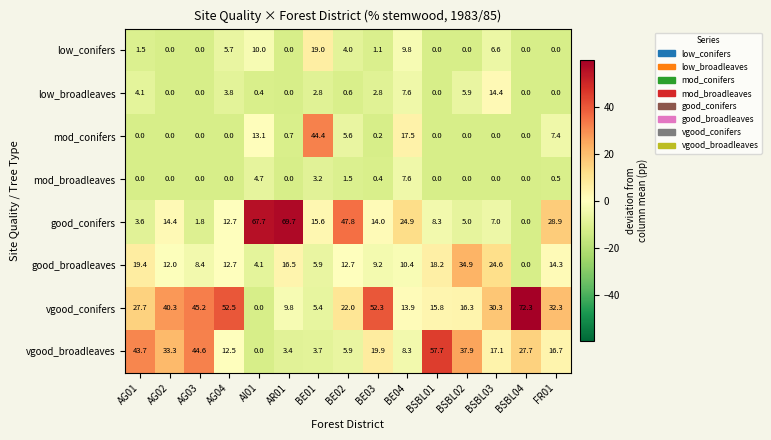

Is it true that mod_broadleaves equals 1.8 at BE01?

False